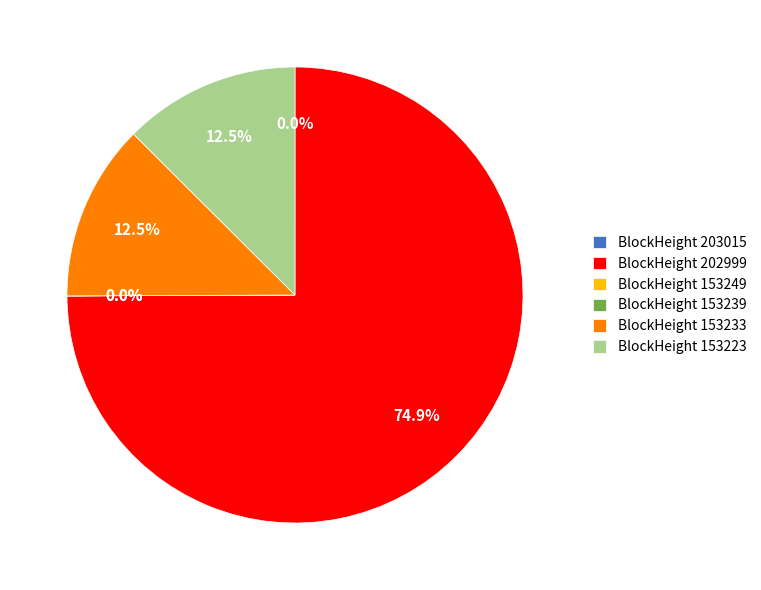

How much of the chart is everything except 153249?

100.0%